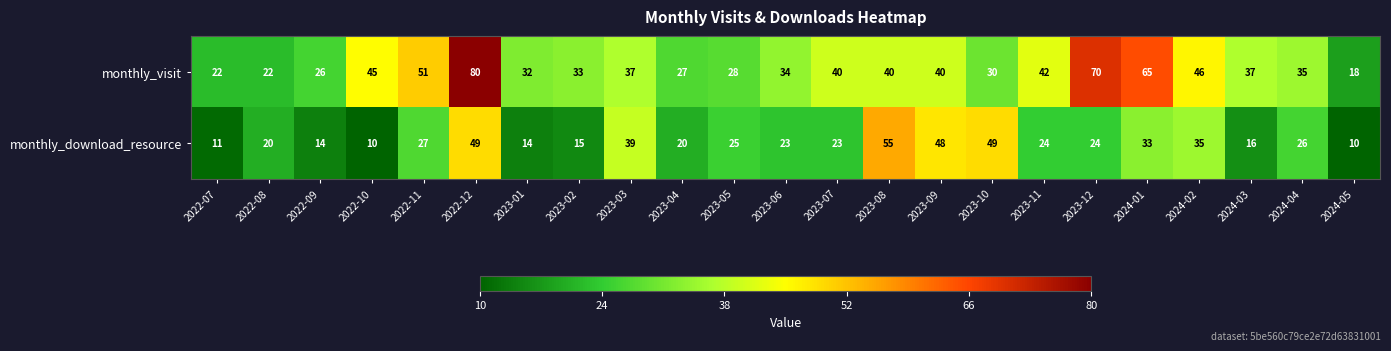

At which category is the sum across all series the highest?

2022-12